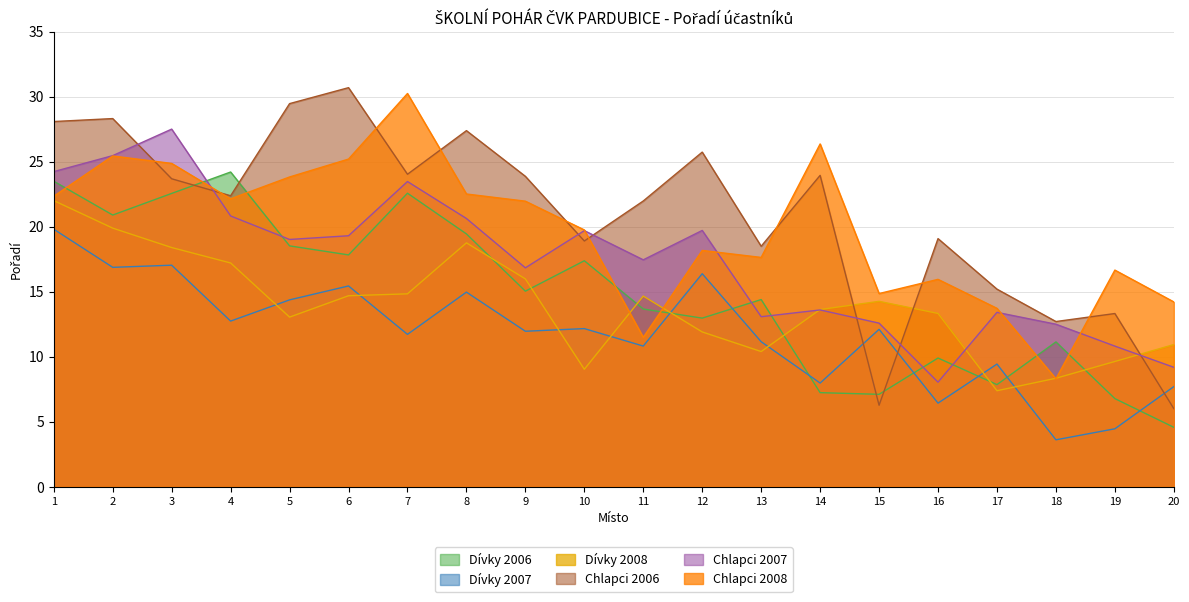

The Chlapci 2007 series shows 4 at 3. True or false?

False